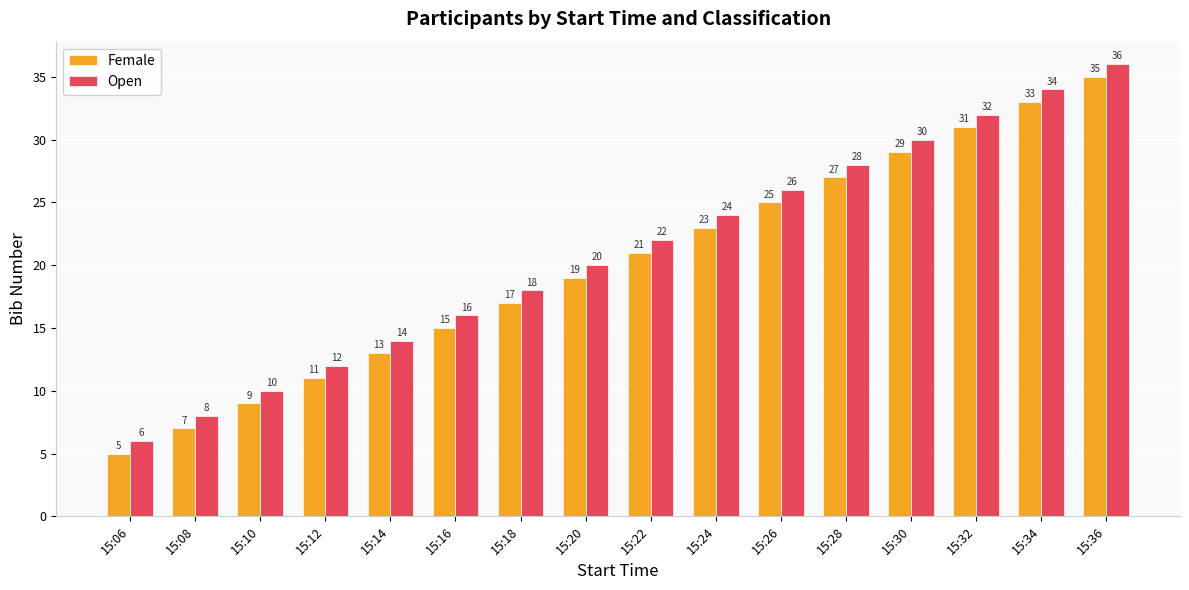

What is the difference between the highest and lowest values at 15:10?

1